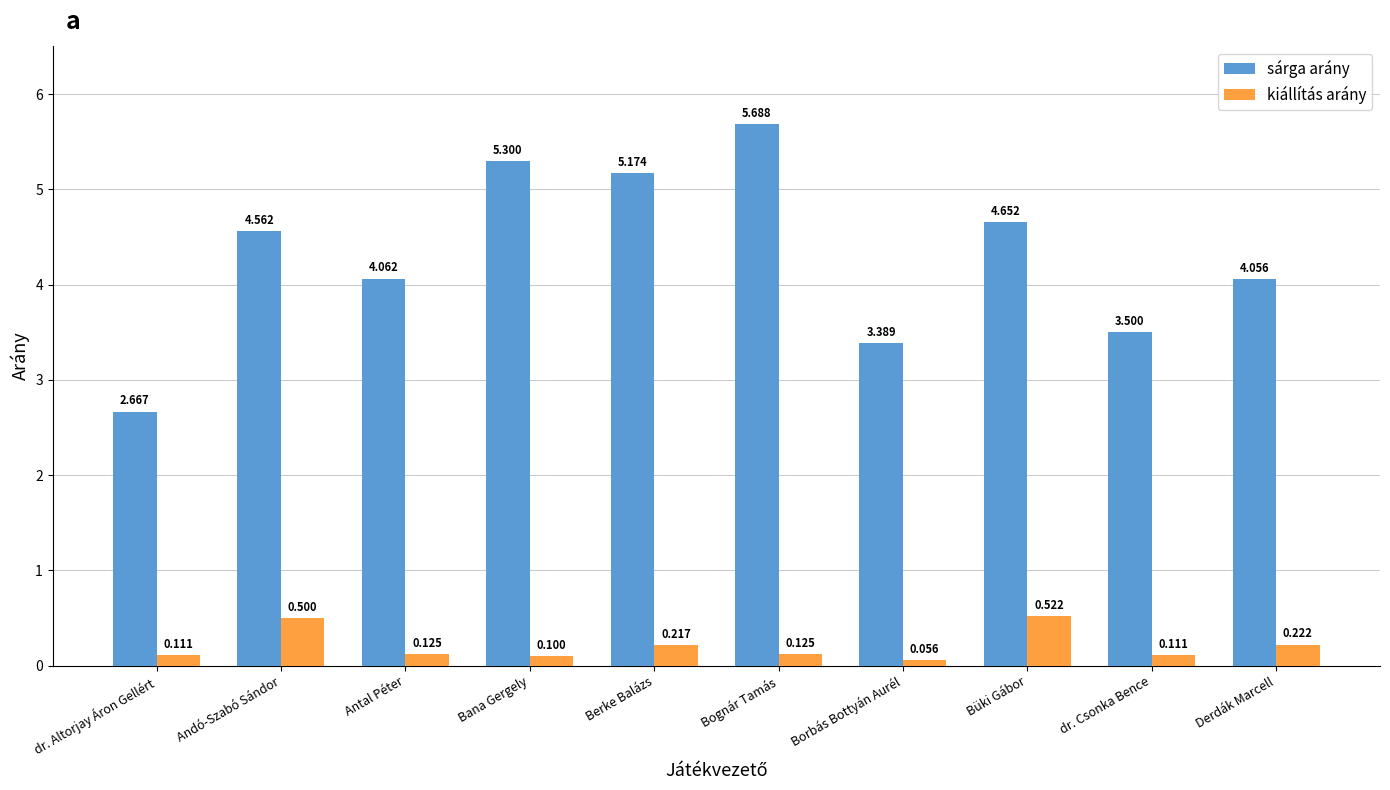

What is the label of the 8th bar from the right?

Antal Péter